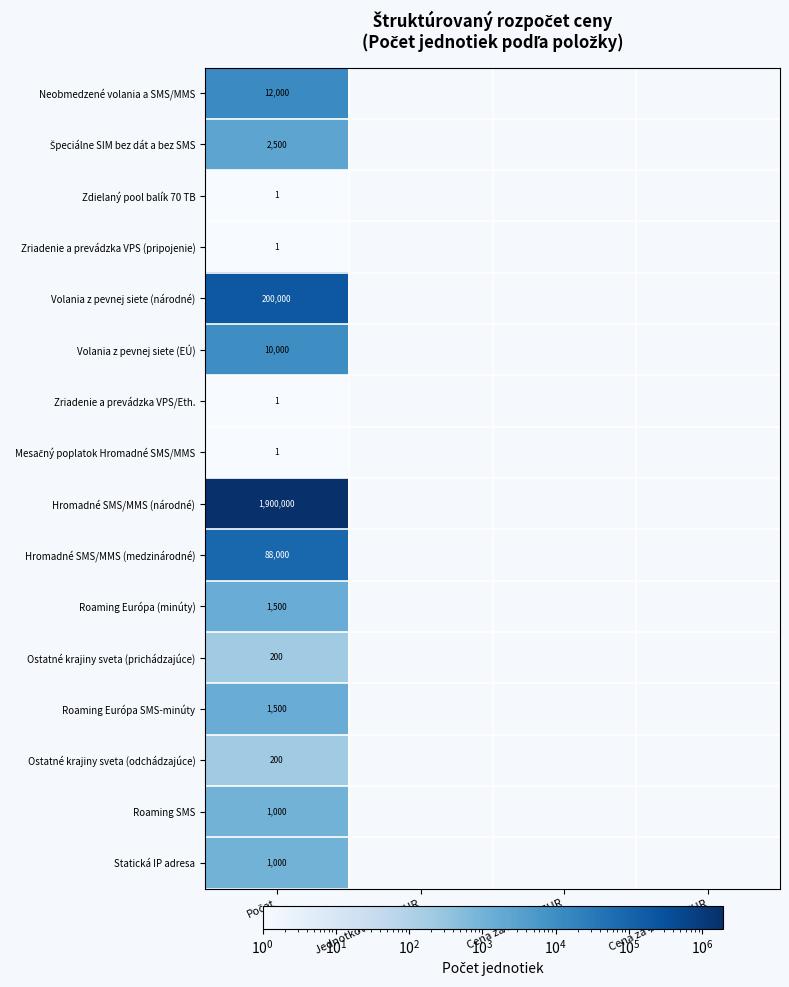

Is it true that Hromadné SMS/MMS (medzinárodné) equals 131966 at Počet?

False